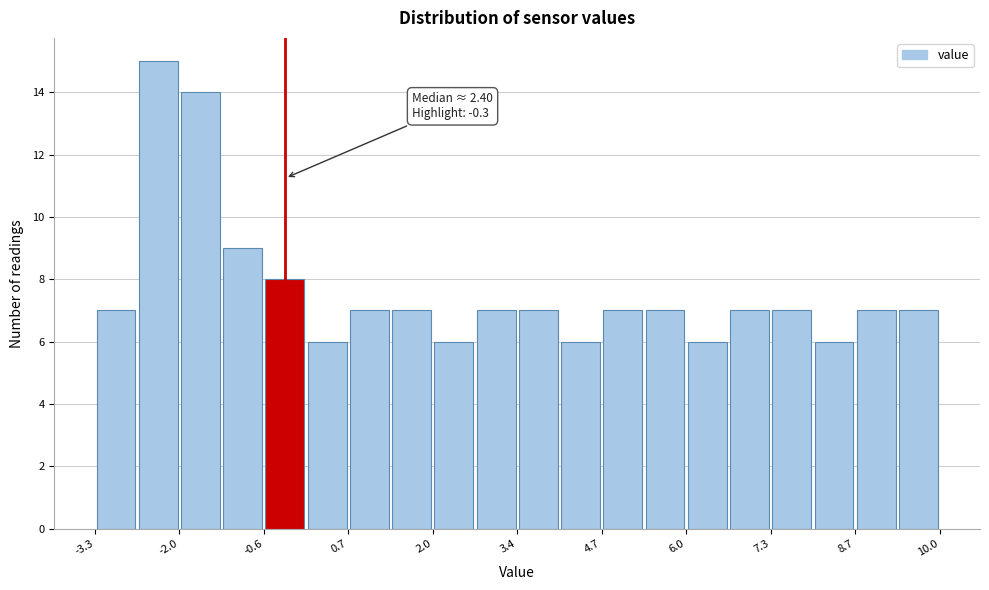

Read against the x-axis, roughly where is the centre of the tallest bar?

-2.4